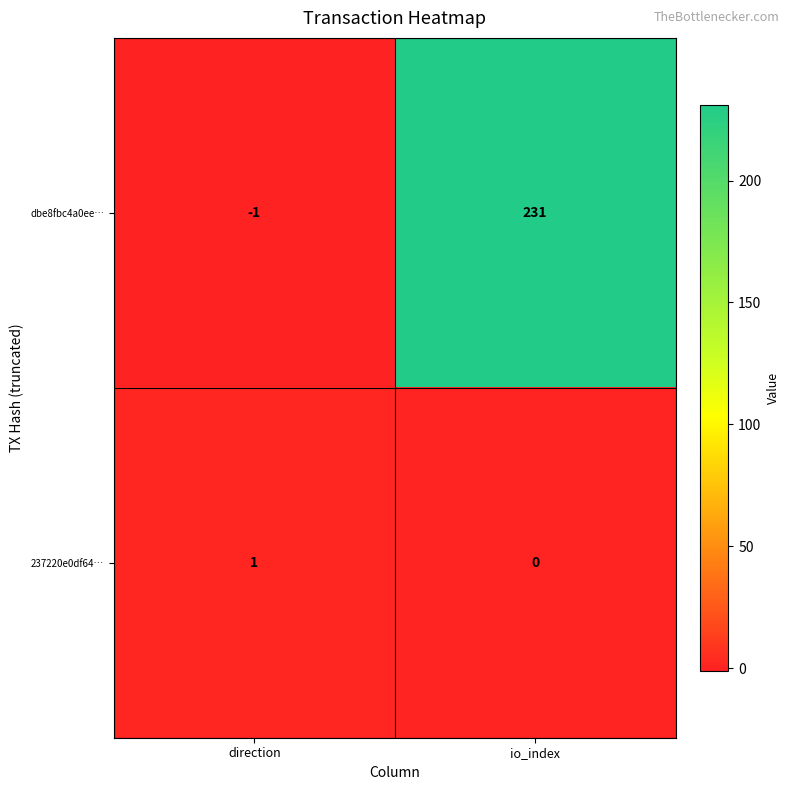

How many values in the dbe8fbc4a0ee… series are below 231?

1